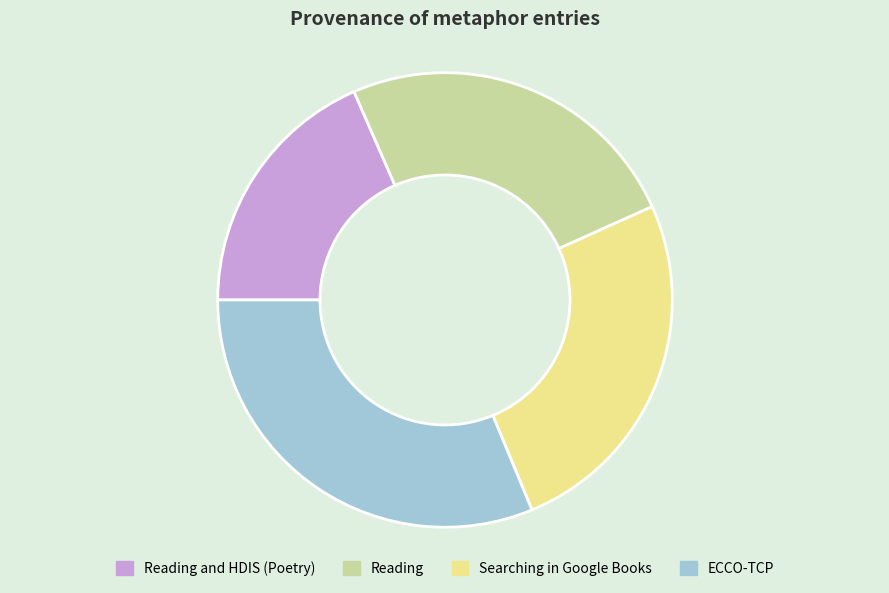

Combined, do Reading and Reading and HDIS (Poetry) account for over 50%?

No